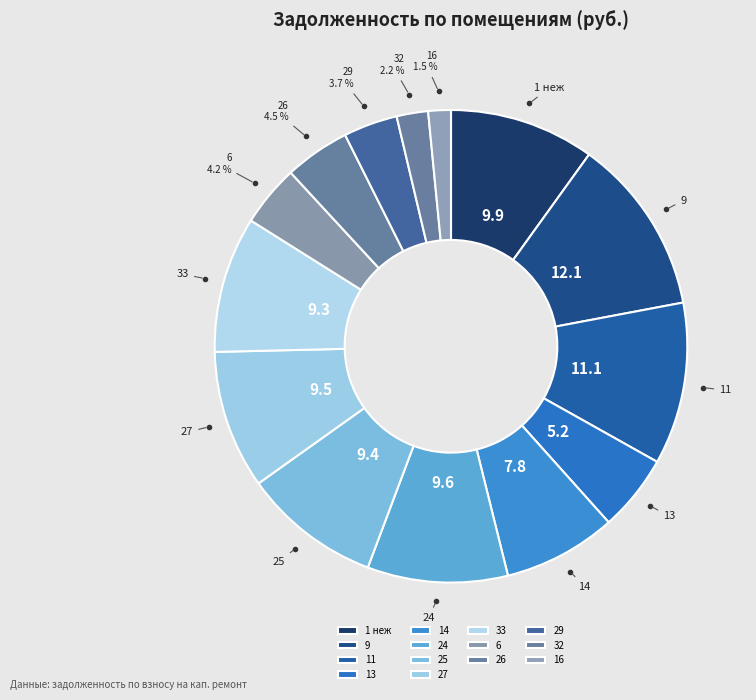

Combined, do 1 неж and 27 account for over 50%?

No